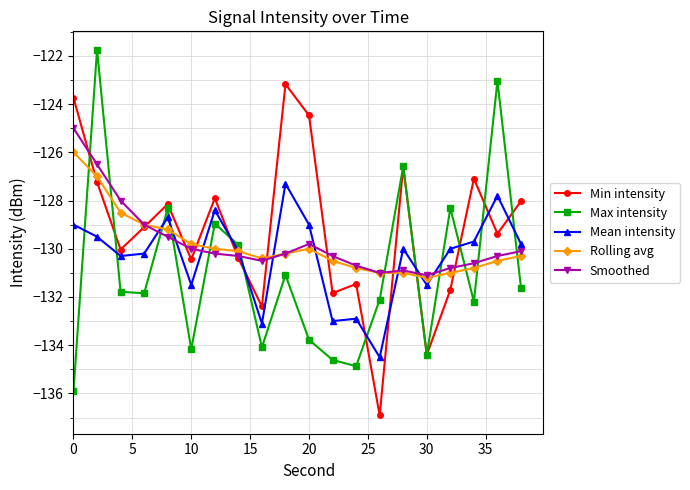

What are all the series names shown in the legend?

Min intensity, Max intensity, Mean intensity, Rolling avg, Smoothed